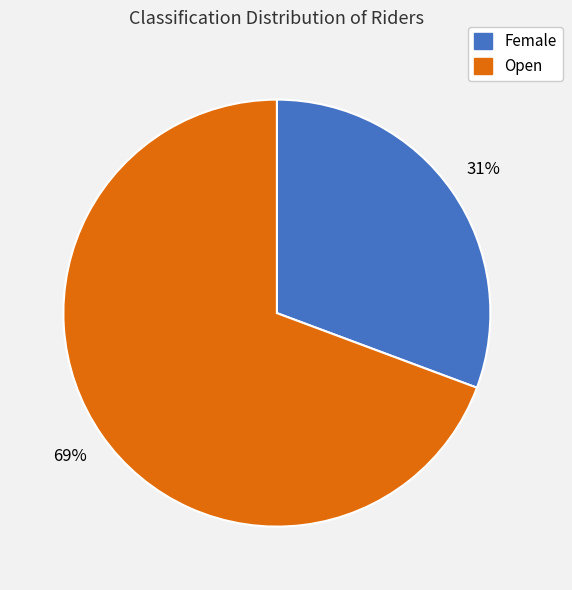

To the nearest percent, what is the combined percentage of Female and Open?

100%